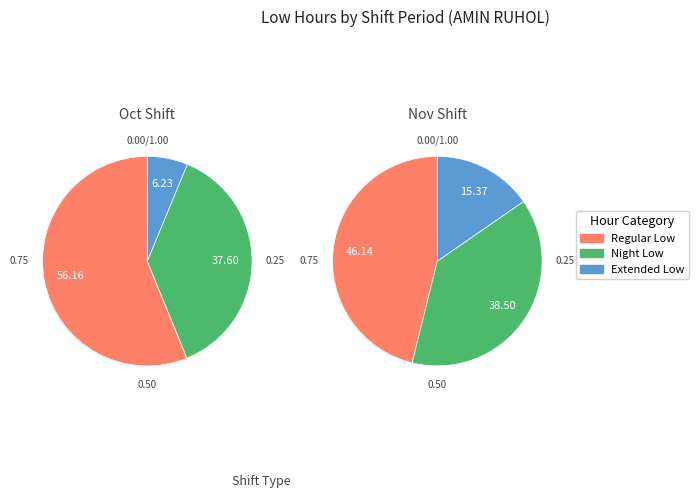

Is it true that 5-Sat is 1% of the pie?

False